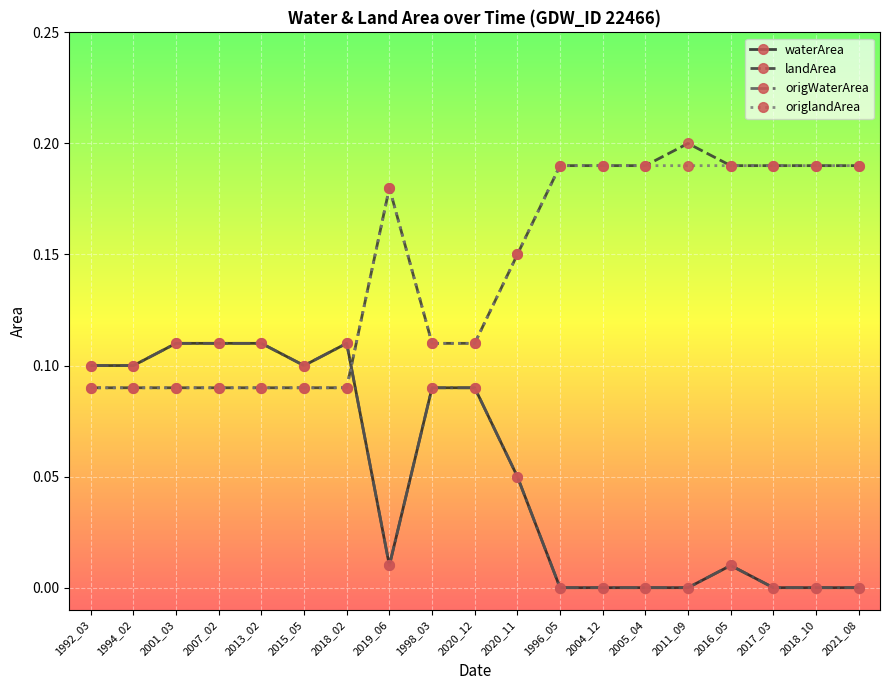

Rank the series at 2001_03 from lowest to highest value.

landArea, origlandArea, waterArea, origWaterArea